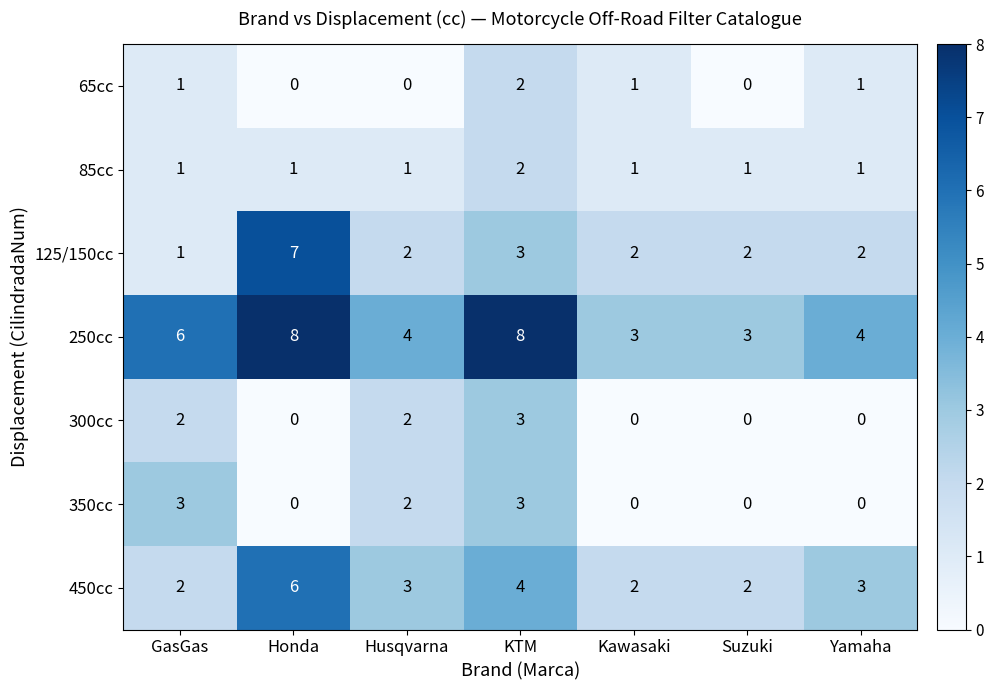

What is the sum of all 250cc values?

36